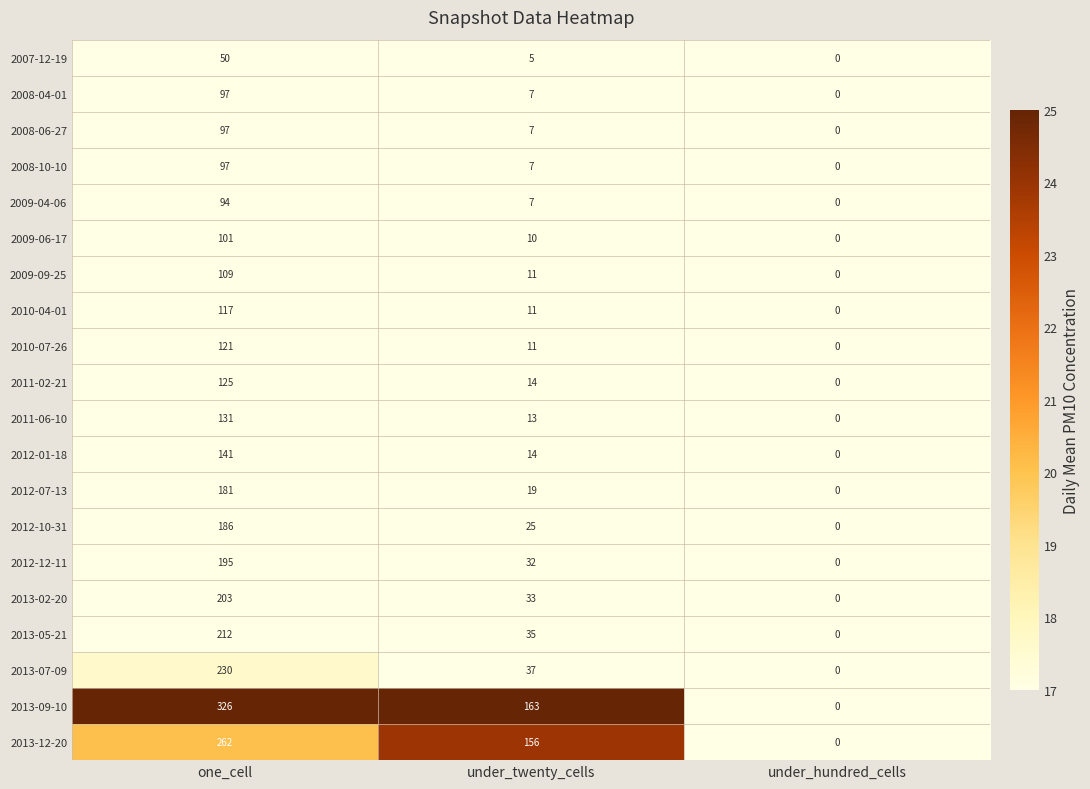

Between one_cell and under_hundred_cells, which series saw the biggest shift?

2013-09-10